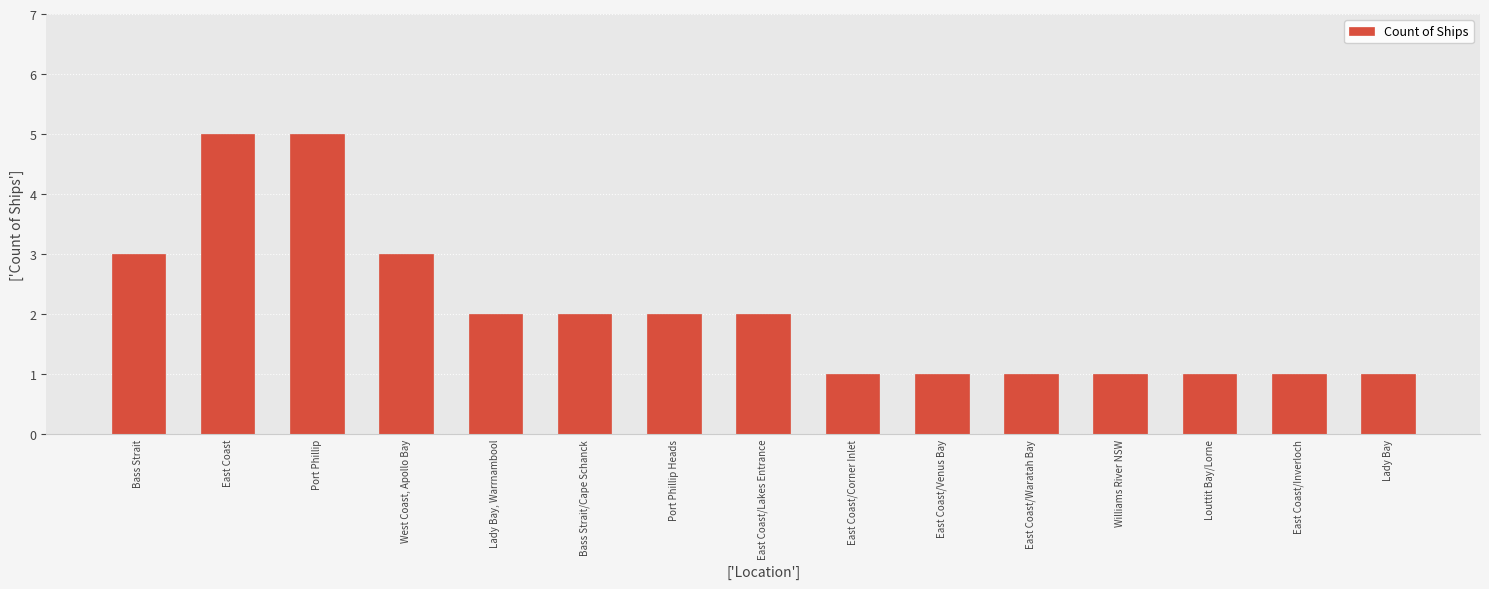

Is it true that the value at Port Phillip Heads is 1?

False